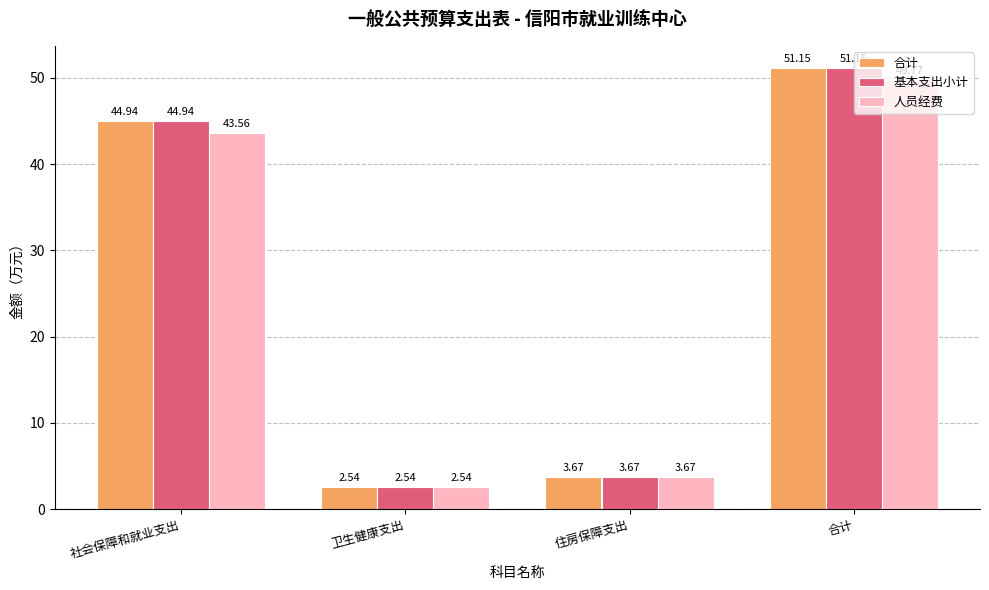

Which category has the lowest value across all series?

卫生健康支出